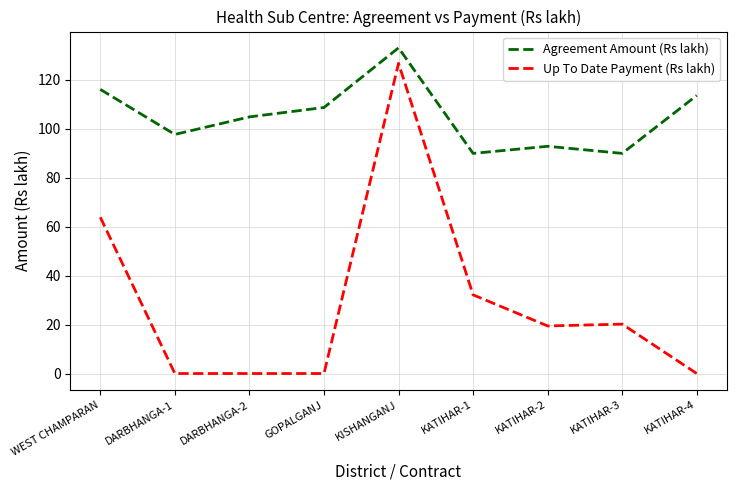

At KATIHAR-1, list the series in order from largest to smallest.

Agreement Amount (Rs lakh), Up To Date Payment (Rs lakh)